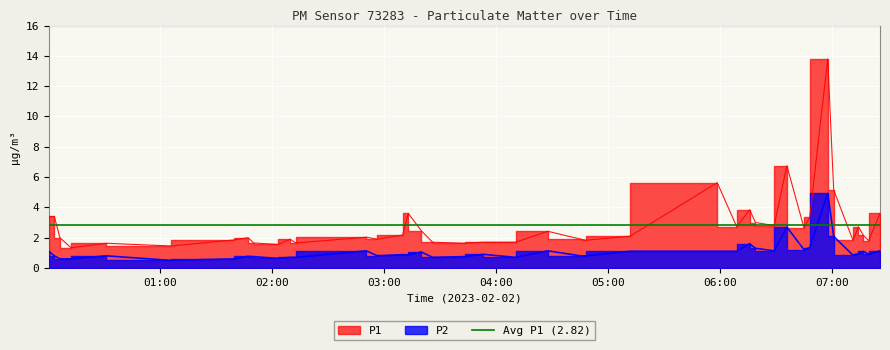

How many data points does each series have?

40